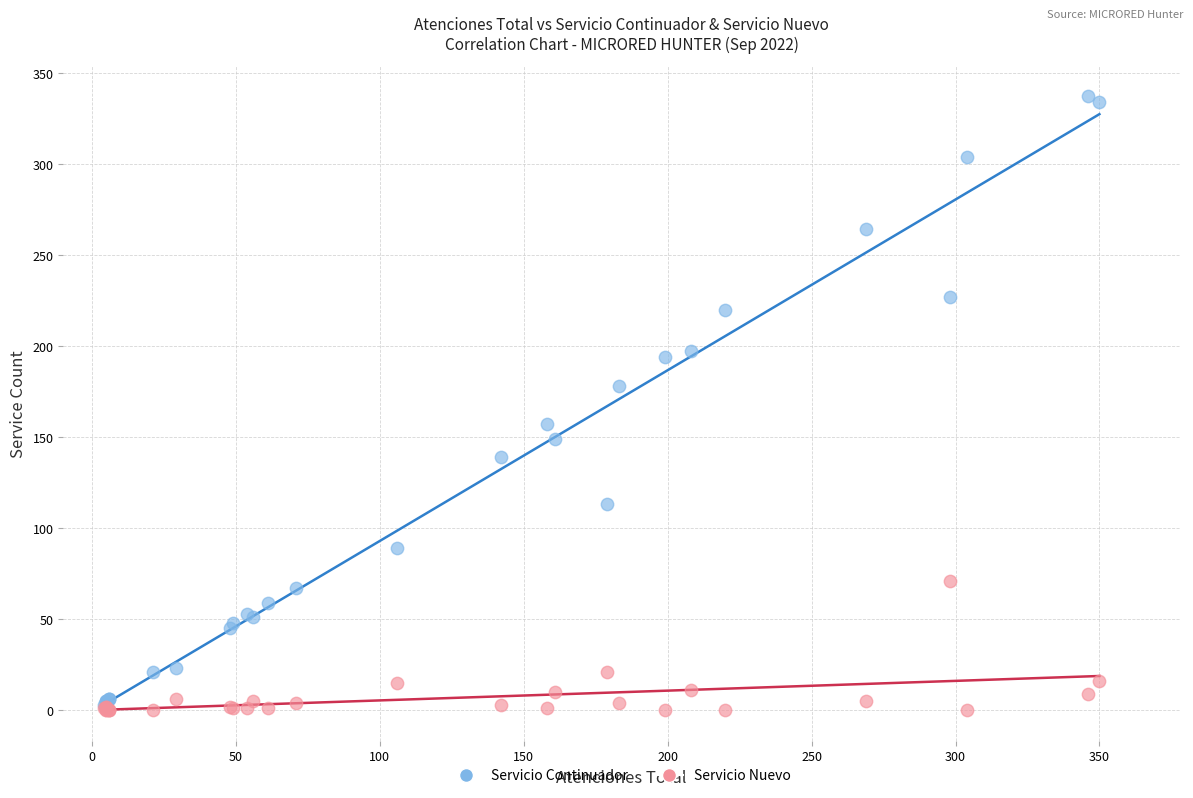

What are all the series names shown in the legend?

Servicio Continuador, Servicio Nuevo